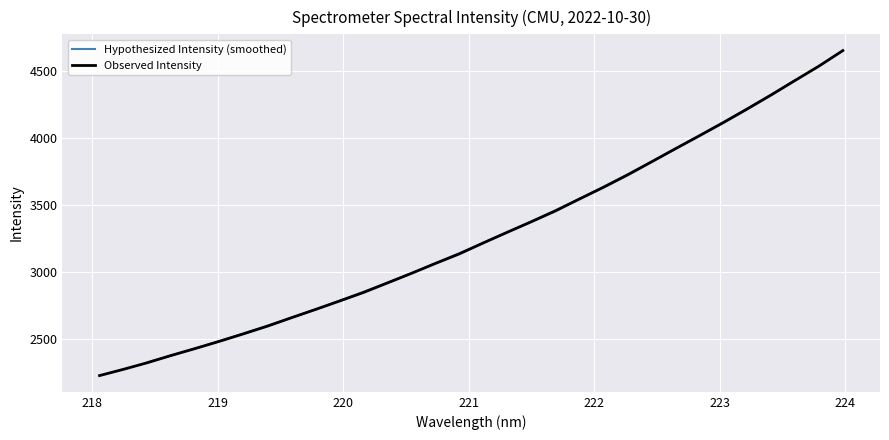

How many data points are above 3216?

16